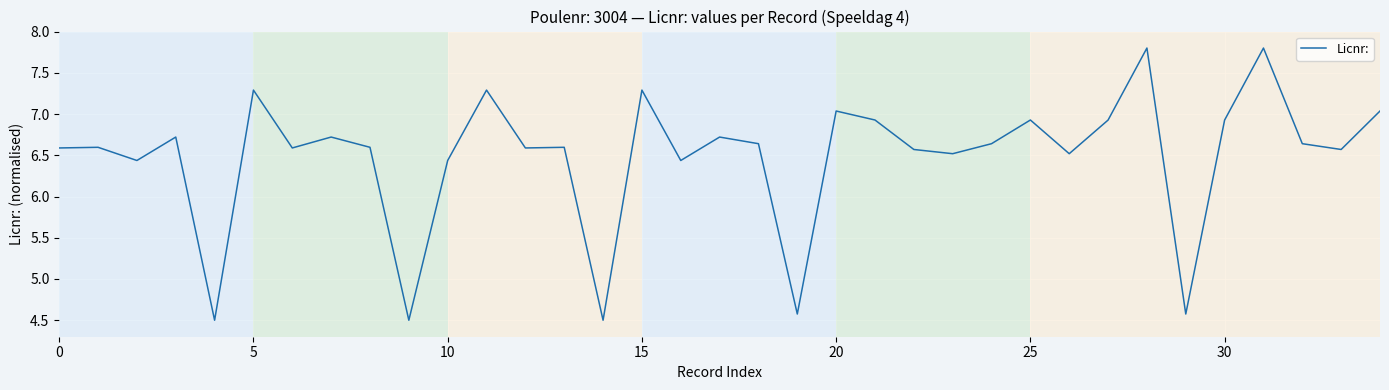

What is the maximum value shown in the chart?

7.8